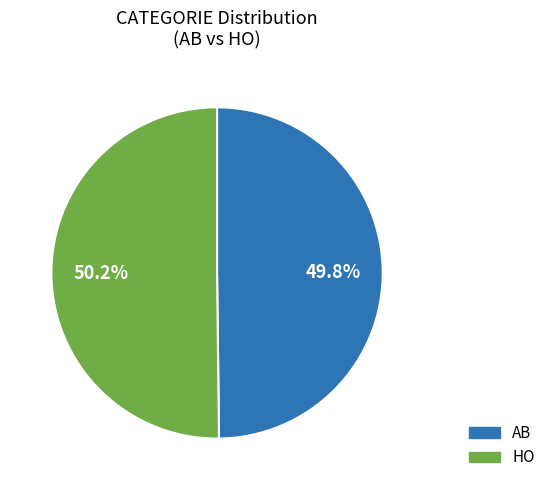

What percentage is the HO slice, to the nearest percent?

50%